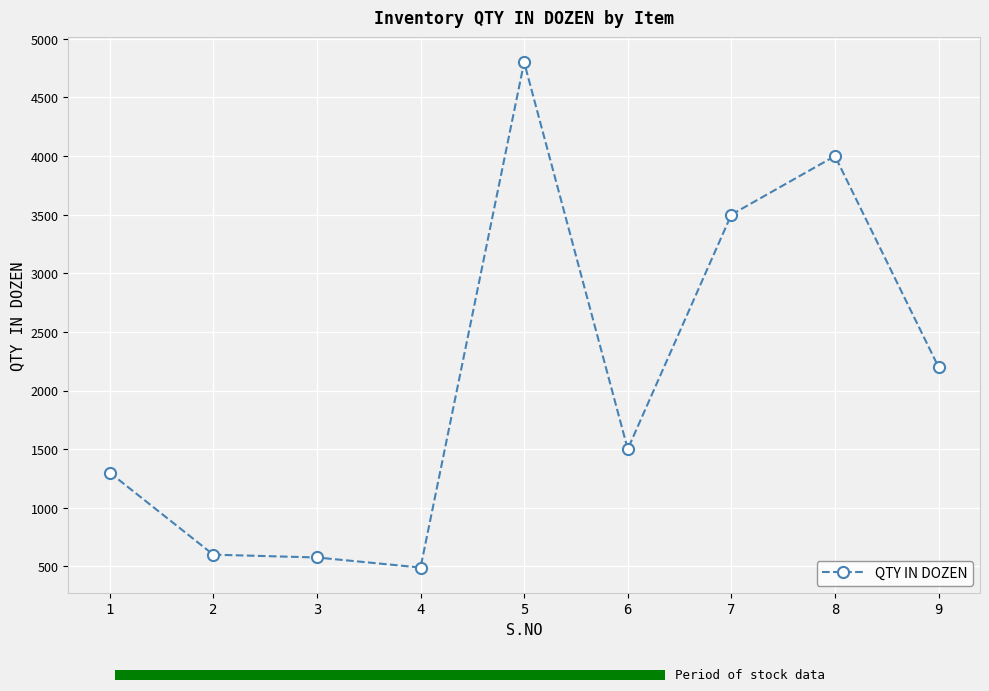

At which category does the chart reach its peak across all series?

5